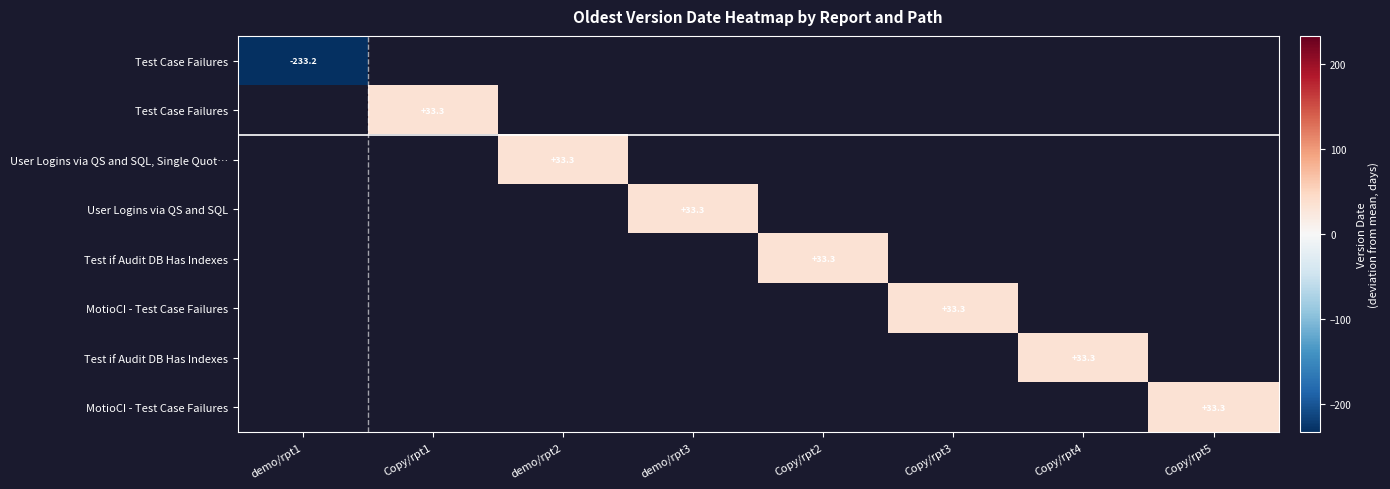

Between Copy/rpt4 and Copy/rpt3, which is larger?

Copy/rpt3